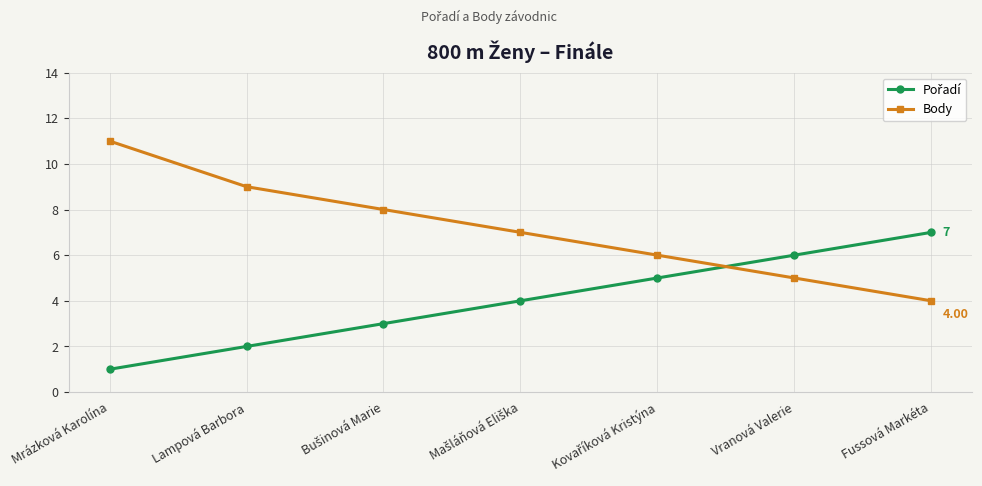

At which label does Body reach its minimum?

Fussová Markéta